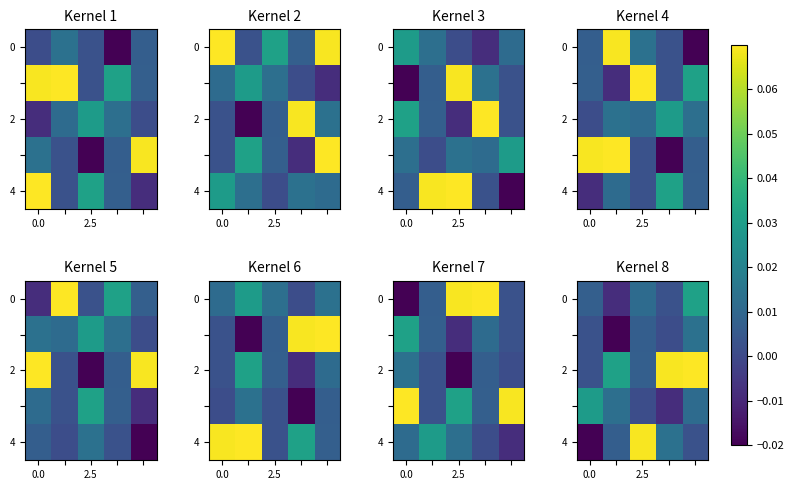

Is it true that row_0 equals 0.0 at 2?

True